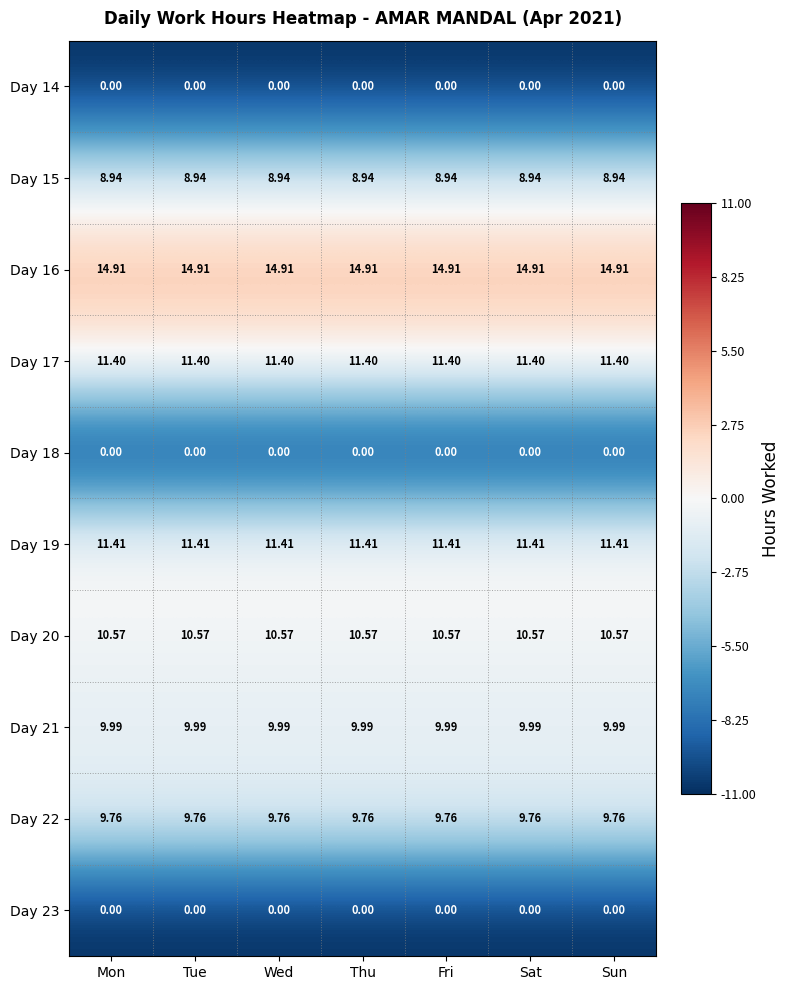

Is the value of Day 23 at Thu greater than the value of Day 20 at Fri?

No